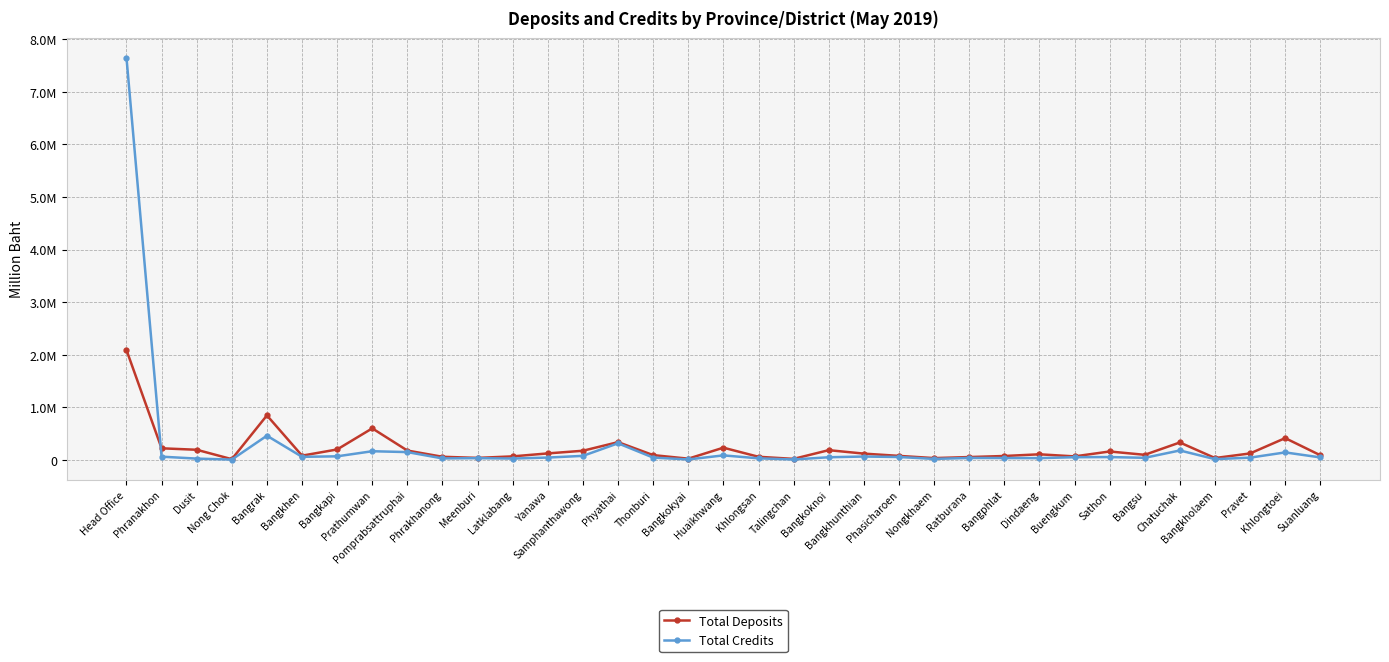

Reading left to right, extract all data points from this chart.

Total Deposits: 2087831	219484	191670	12810	845101	79666	197434	598867	176590	58215	37041	66008	122420	172898	336614	90054	22301	231137	58218	18393	184209	118445	75386	33398	53000	73148	105380	65636	158951	95559	330376	34408	121855	413289	87309
Total Credits: 7649081	60490	23576	4781	459150	57409	66911	163865	147301	27096	32243	24429	43615	75620	314446	42677	7630	84740	28935	6610	49368	63071	53916	17793	35853	34248	32712	50069	53043	38639	178323	13182	41950	141350	46367